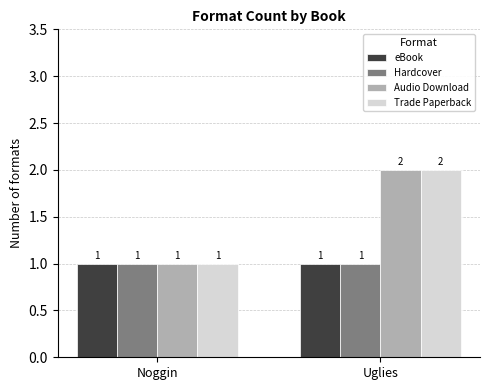

What is the minimum value shown in the chart?

1